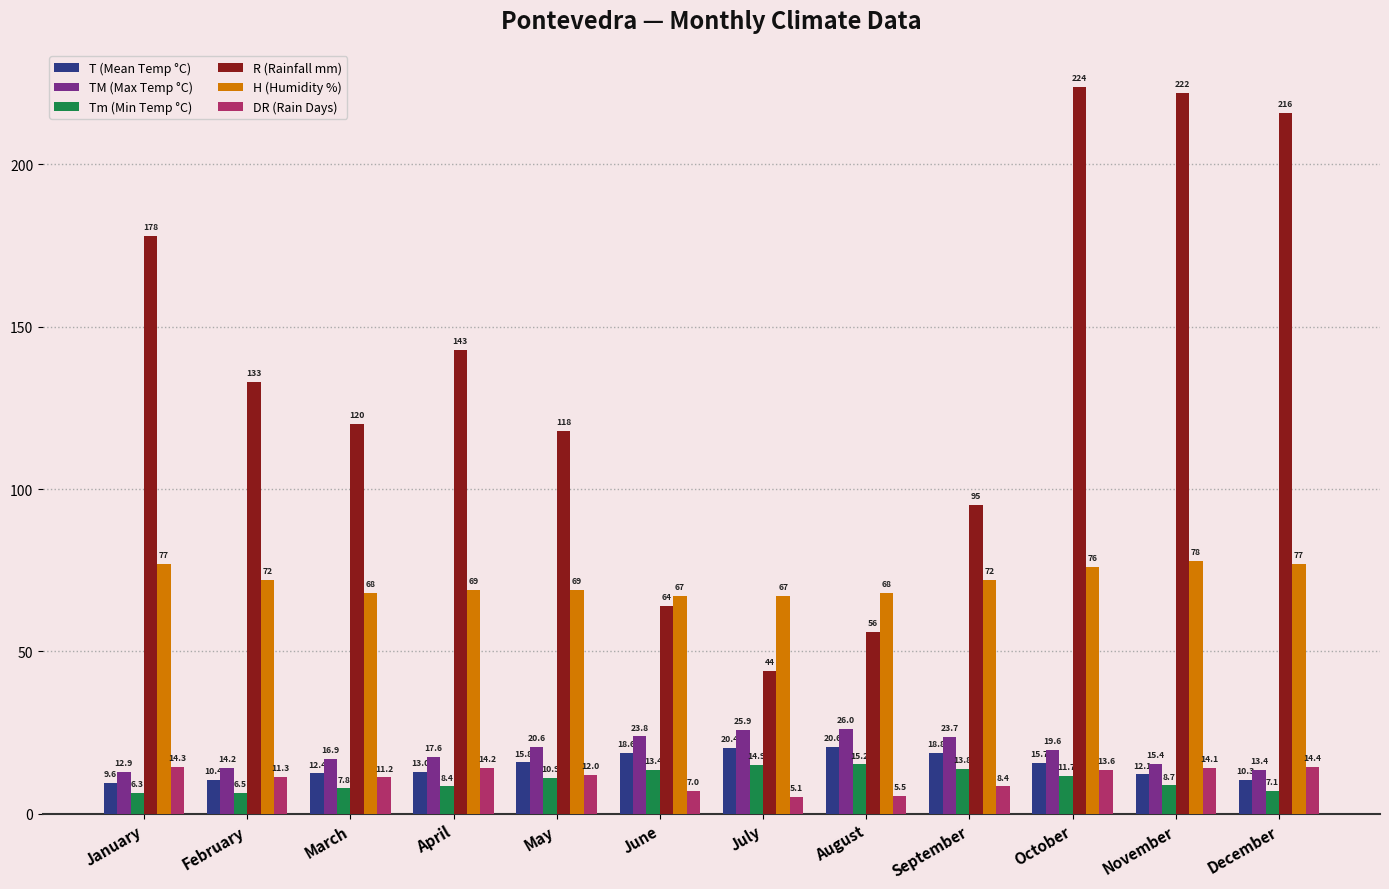

Is the value of R (Rainfall mm) at December greater than the value of T (Mean Temp °C) at October?

Yes